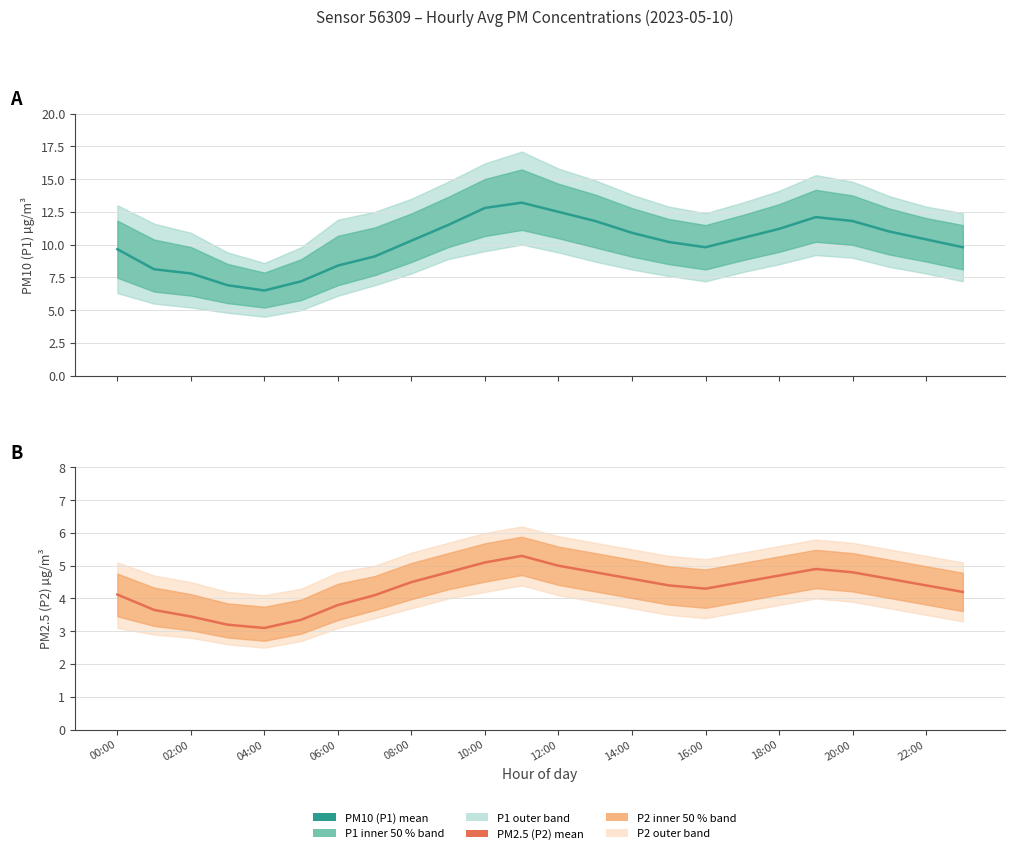

What is the difference between the P1 mean values at 22 and 13?

1.4